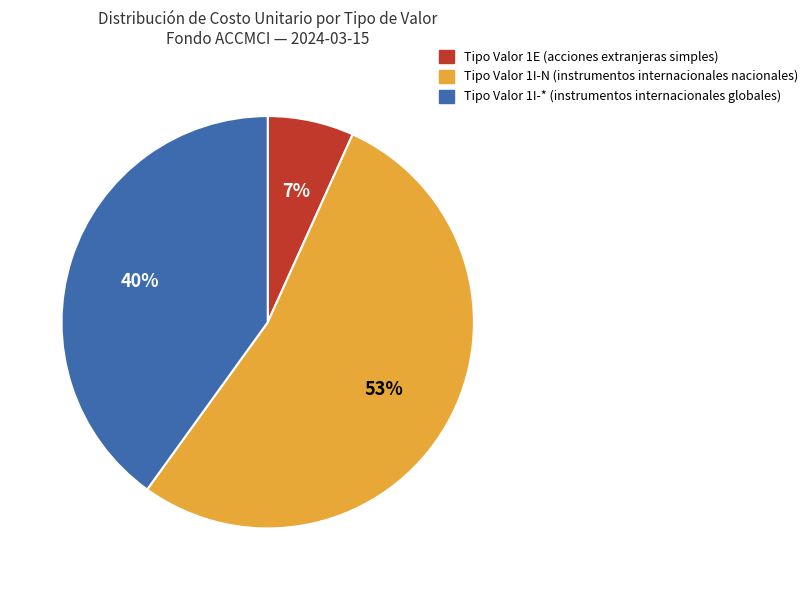

To the nearest percent, what is the difference between the largest and smallest slice percentages?

46%